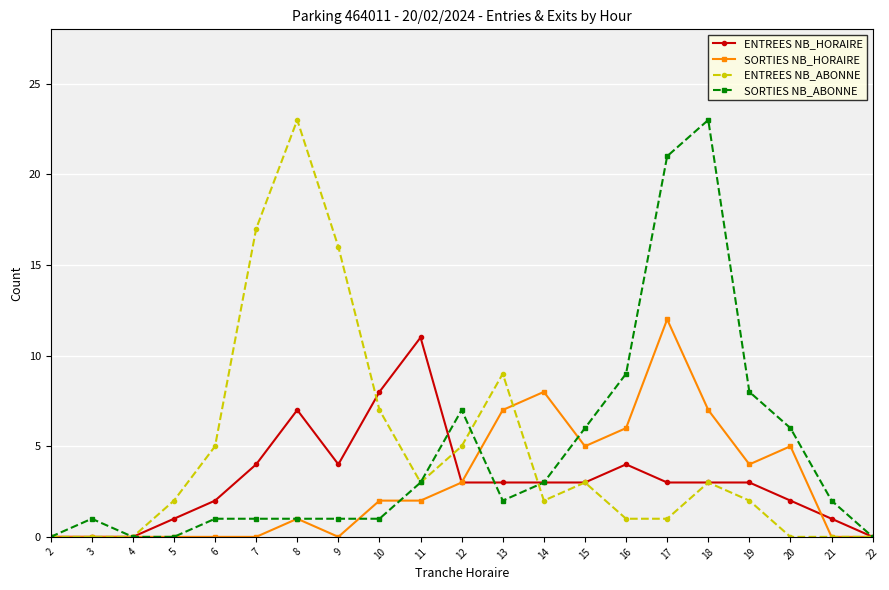

What is the sum of all SORTIES NB_HORAIRE values?

62